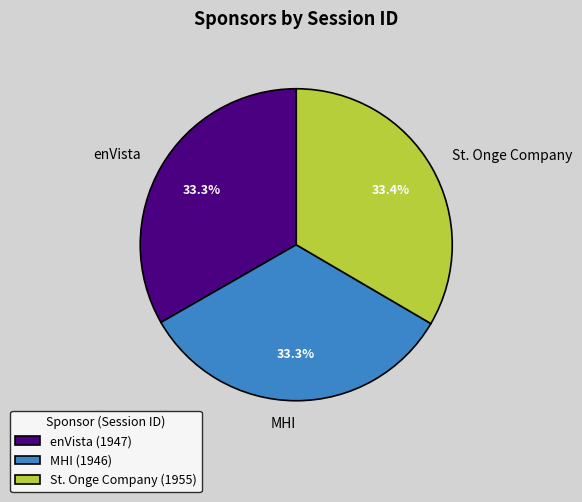

Count the number of slices in the pie.

3